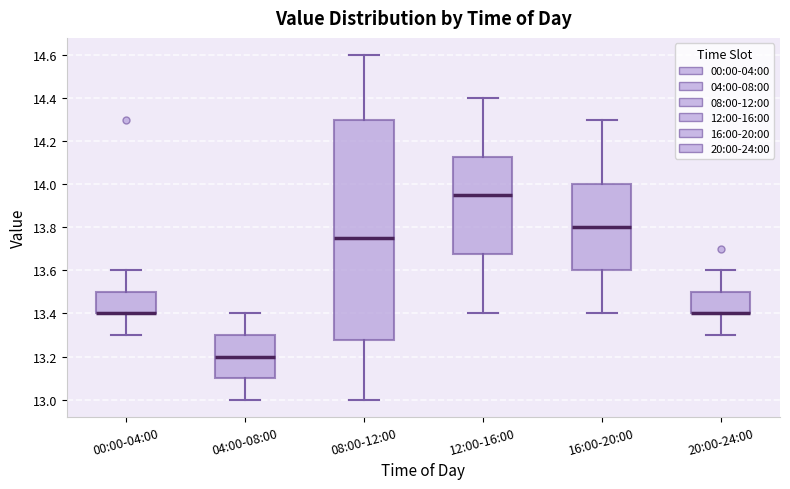

Where does the upper whisker of the box for 00:00-04:00 end on the y-axis? The values are not printed on the chart, so give them approximately, as read against the axis.

13.60